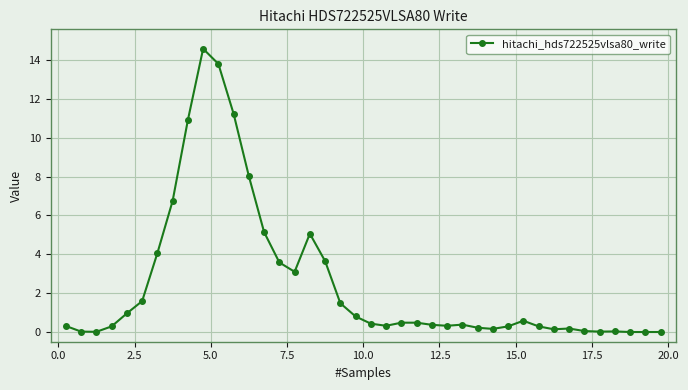

What is the value of the 8th point from the left?

6.8